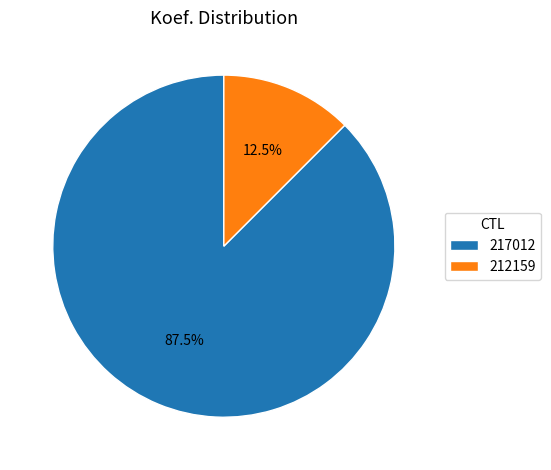

To the nearest percent, what is the difference between the 217012 and 212159 slice percentages?

75%